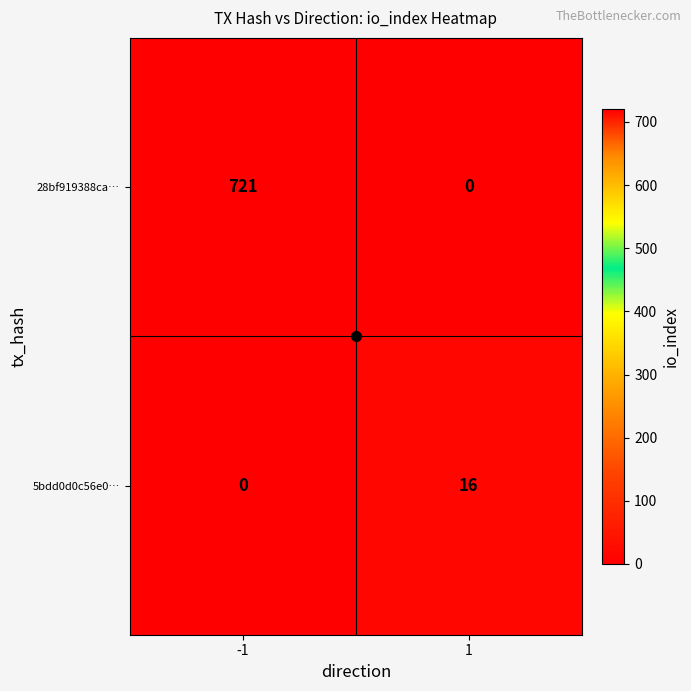

What is the greatest value displayed?

721